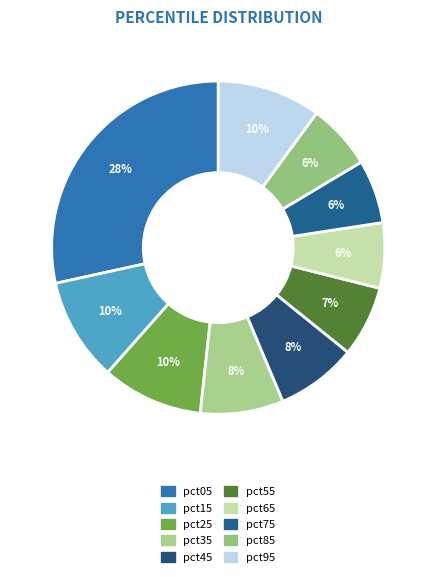

Count the number of slices in the pie.

10